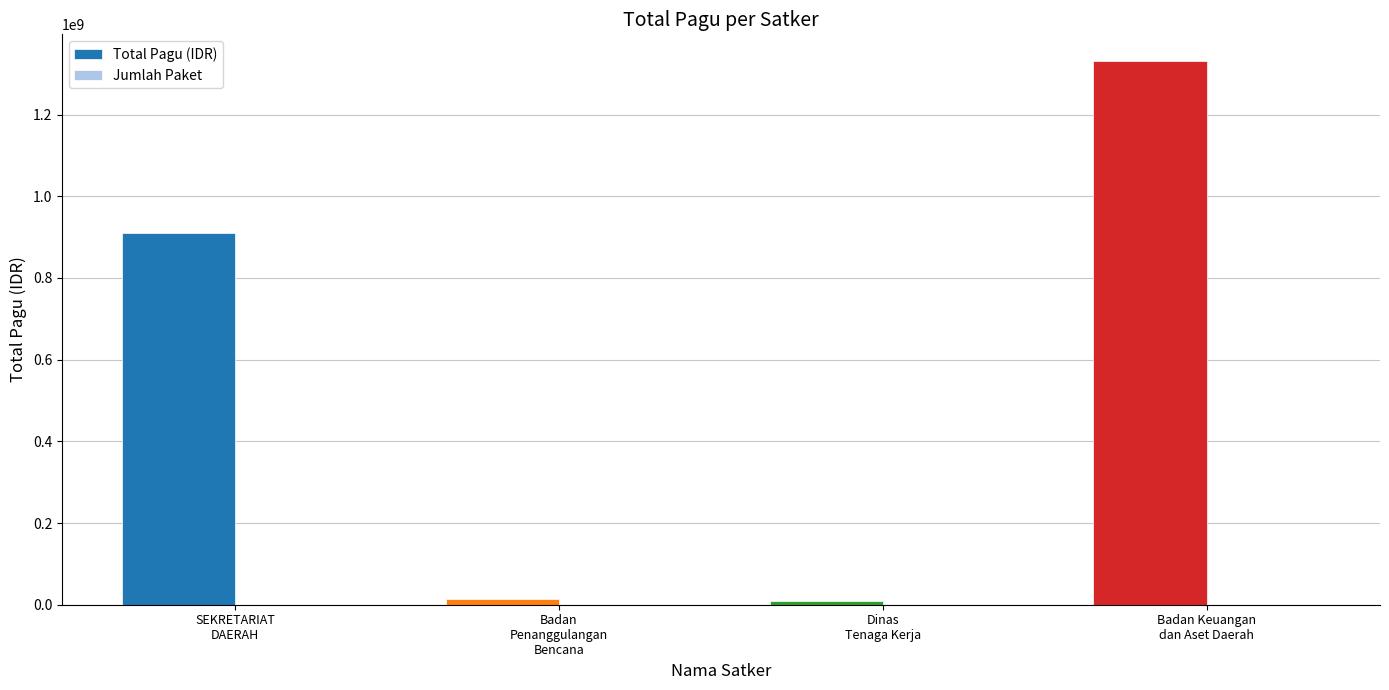

What is the greatest value displayed?

1329793086